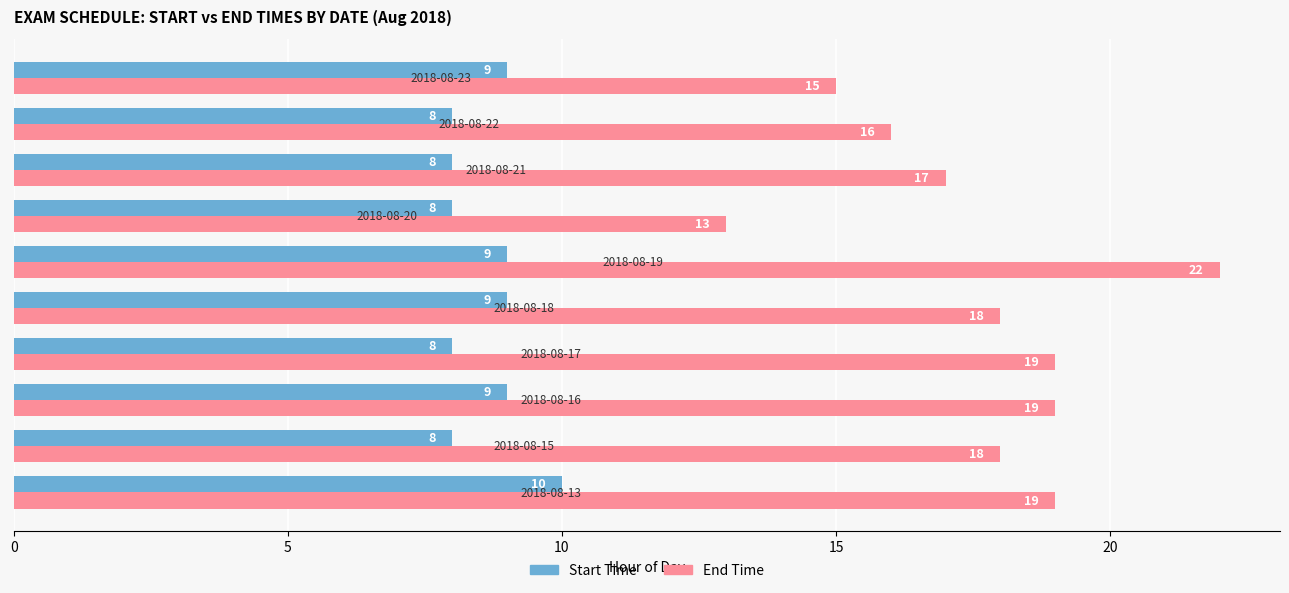

What is the minimum value shown in the chart?

8